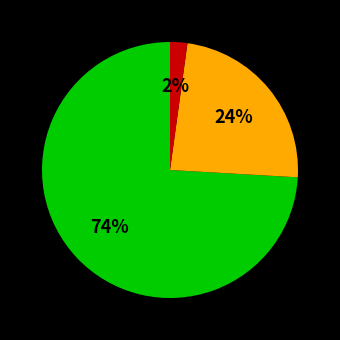

To the nearest percent, what is the difference between the largest and smallest slice percentages?

72%